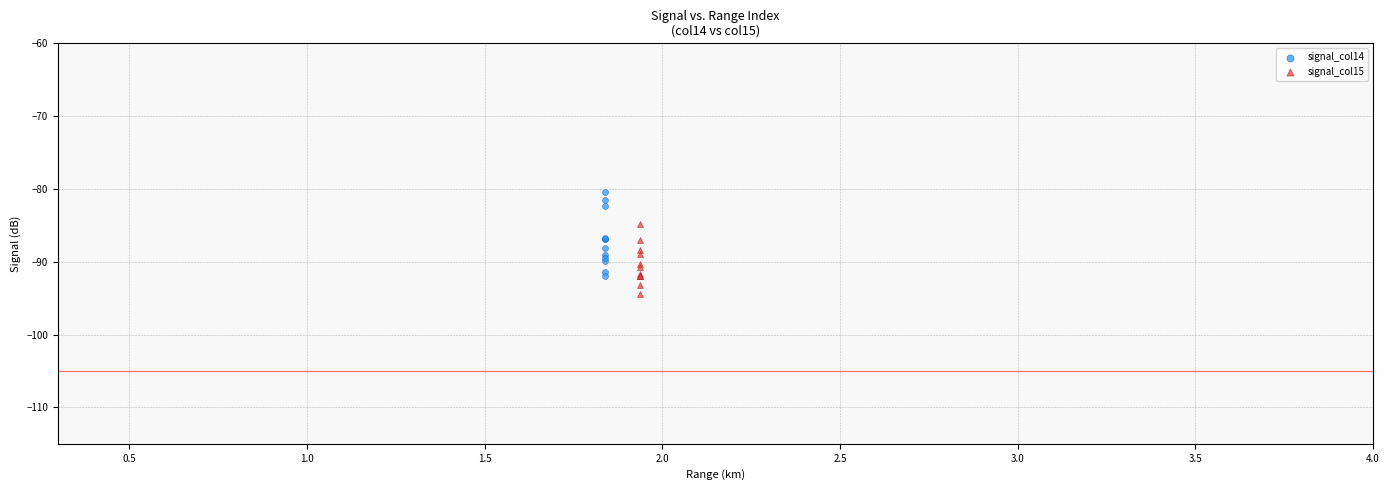

Which series contains the lowest Y value?

signal_col15